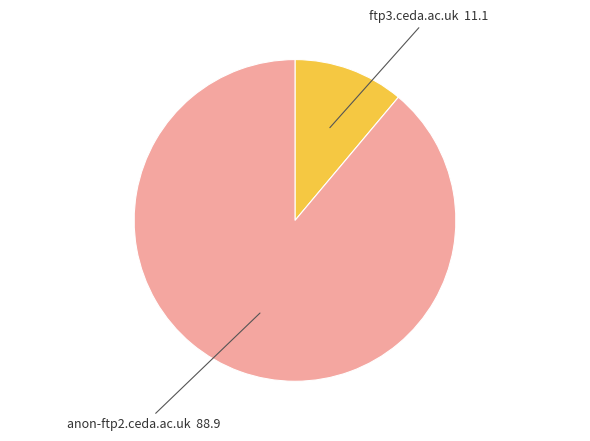

What is the largest slice in the pie chart?

anon-ftp2.ceda.ac.uk